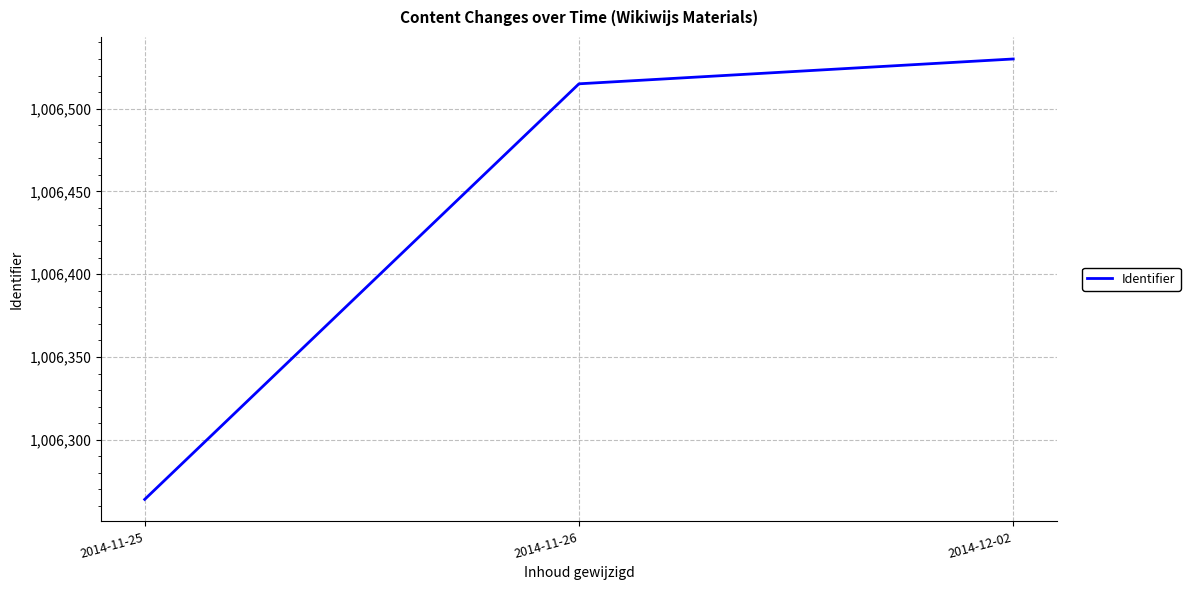

Reading left to right, transcribe all the data shown in this chart.

1006264	1006515	1006530